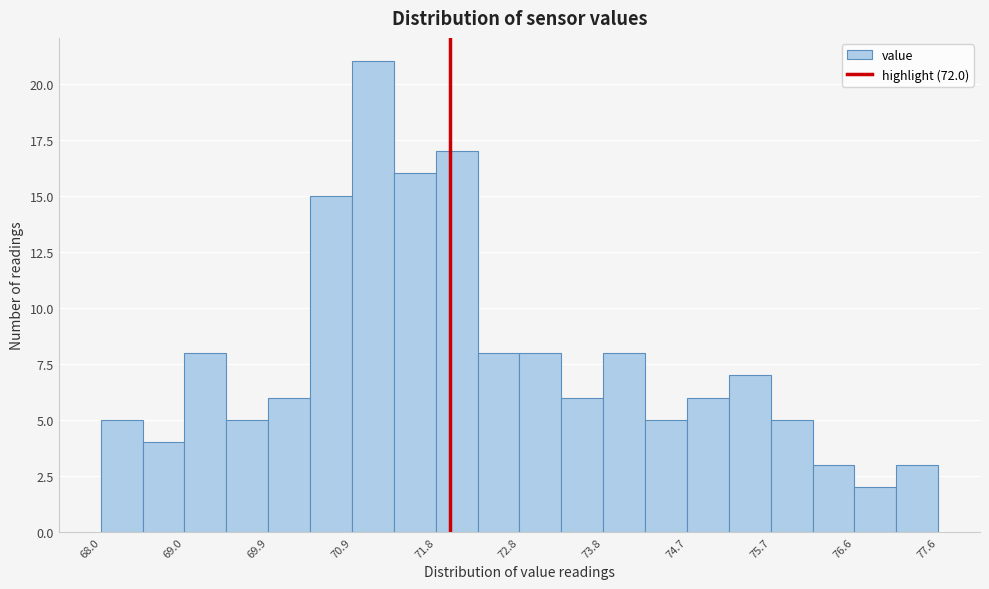

What is the height of the bar covering 71.36 to 71.84 on the x-axis? Neither the bar edges nor the heights are printed on the chart, so give them approximately, as read against the axes.

16